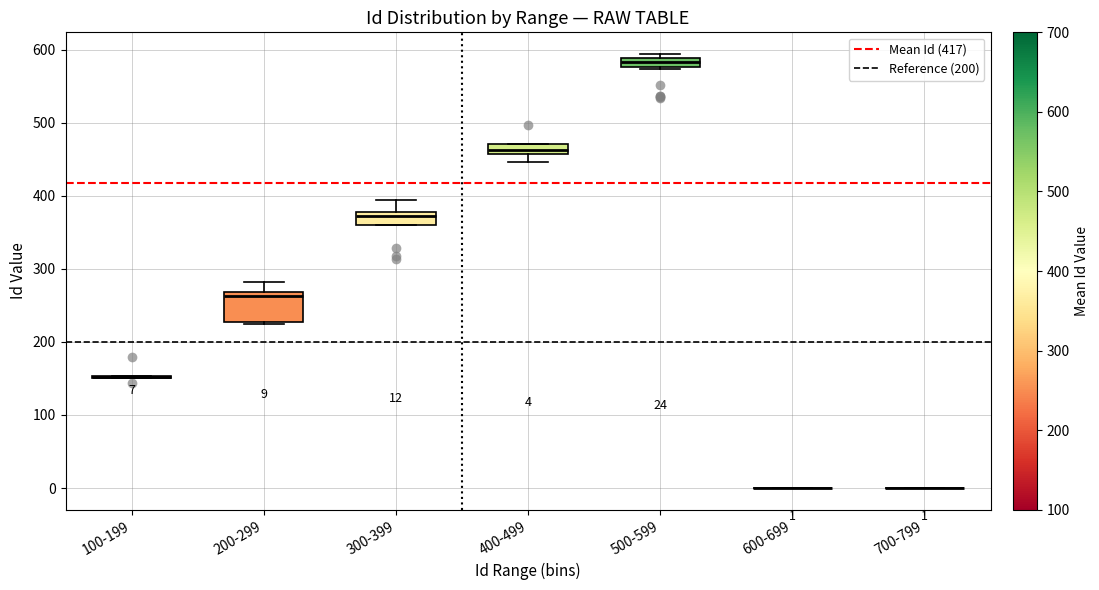

Comparing the boxes themselves (not the whiskers), which one is the tallest?

200-299